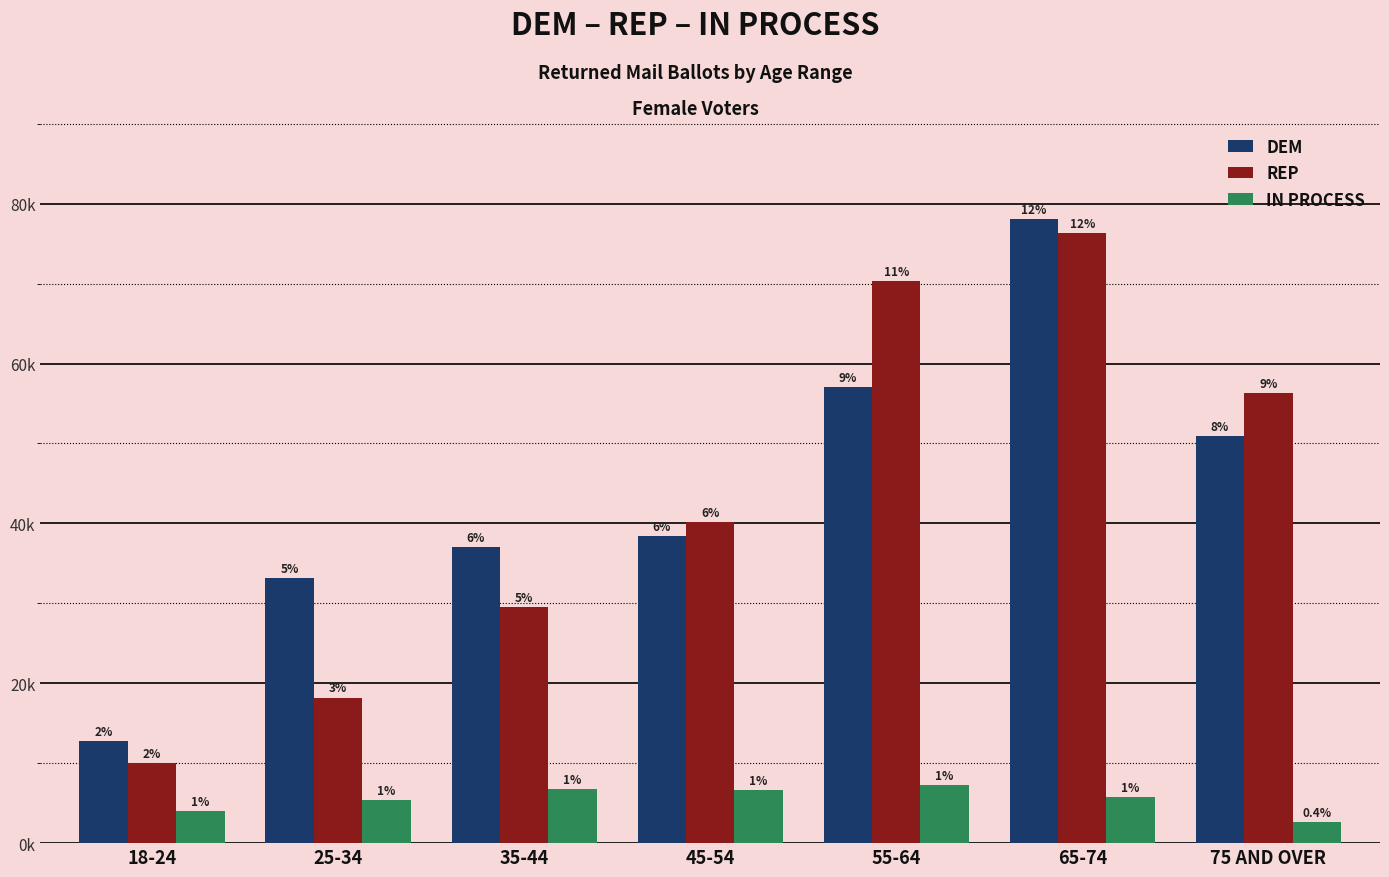

At which label does REP first exceed 40210?

55-64